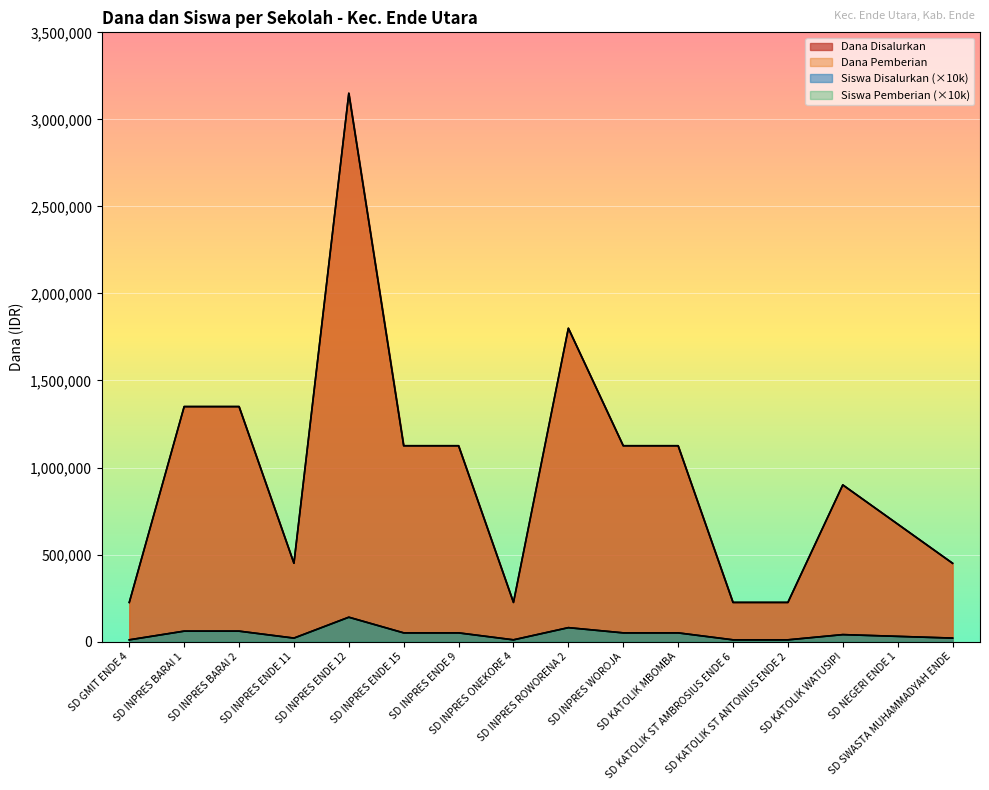

Reading left to right, extract all data points from this chart.

Dana Disalurkan: 225000	1350000	1350000	450000	3150000	1125000	1125000	225000	1800000	1125000	1125000	225000	225000	900000	675000	450000
Dana Pemberian: 225000	1350000	1350000	450000	3150000	1125000	1125000	225000	1800000	1125000	1125000	225000	225000	900000	675000	450000
Siswa Disalurkan: 10000	60000	60000	20000	140000	50000	50000	10000	80000	50000	50000	10000	10000	40000	30000	20000
Siswa Pemberian: 10000	60000	60000	20000	140000	50000	50000	10000	80000	50000	50000	10000	10000	40000	30000	20000